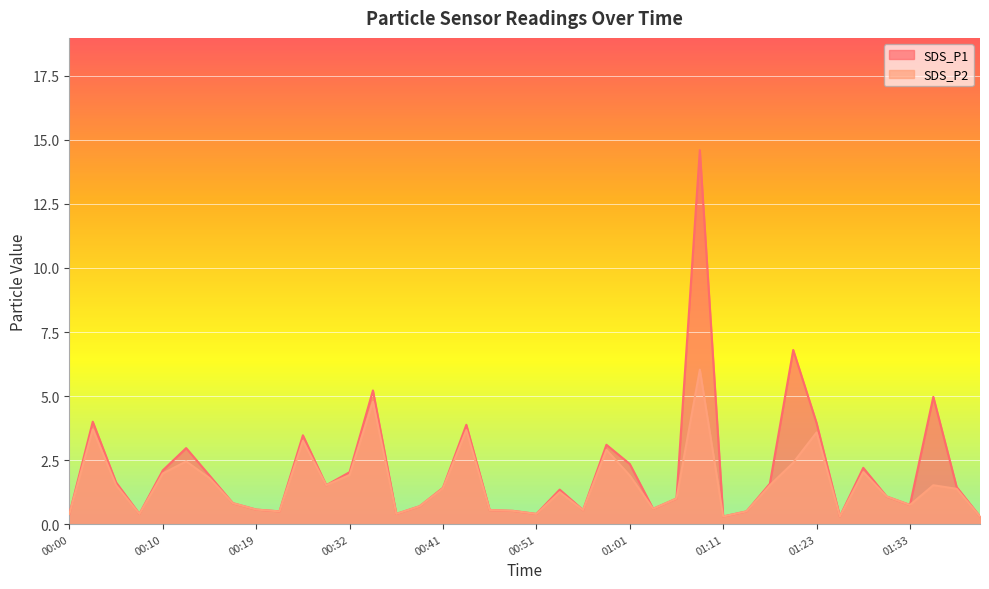

True or false: SDS_P2 has a value of 2.6 at 00:02.

False